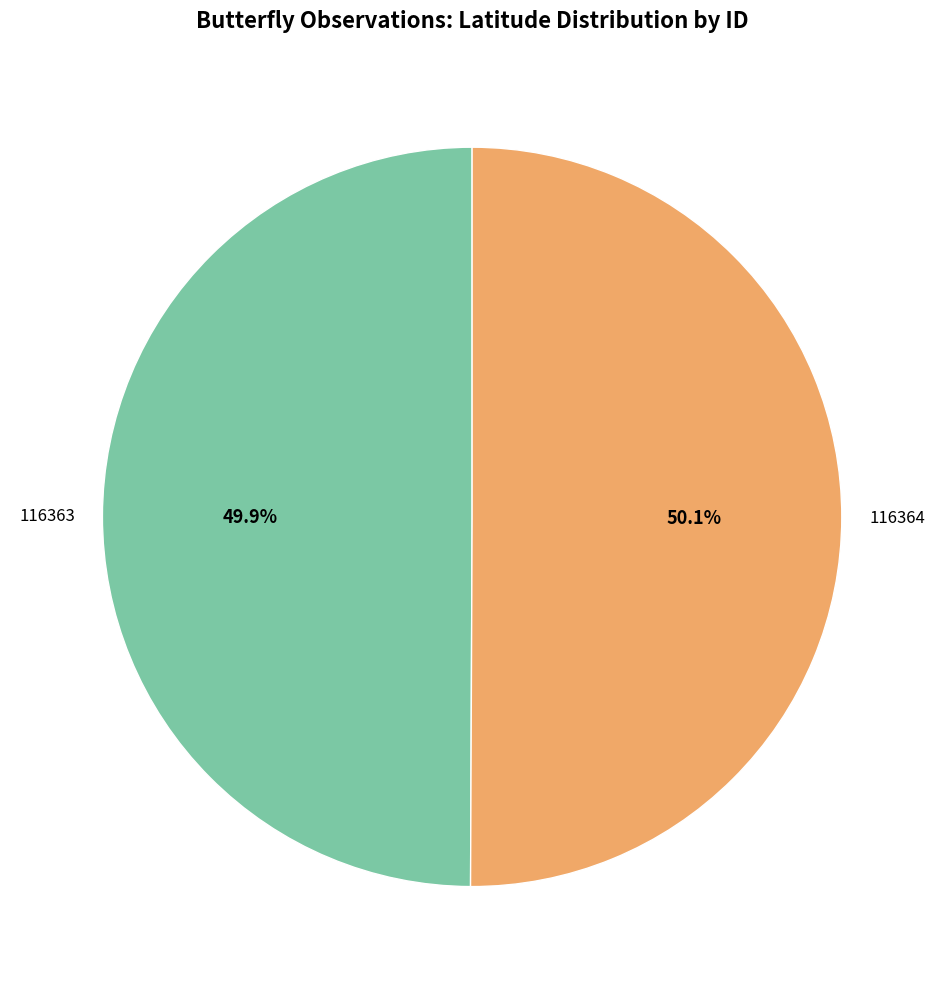

Count the number of slices in the pie.

2